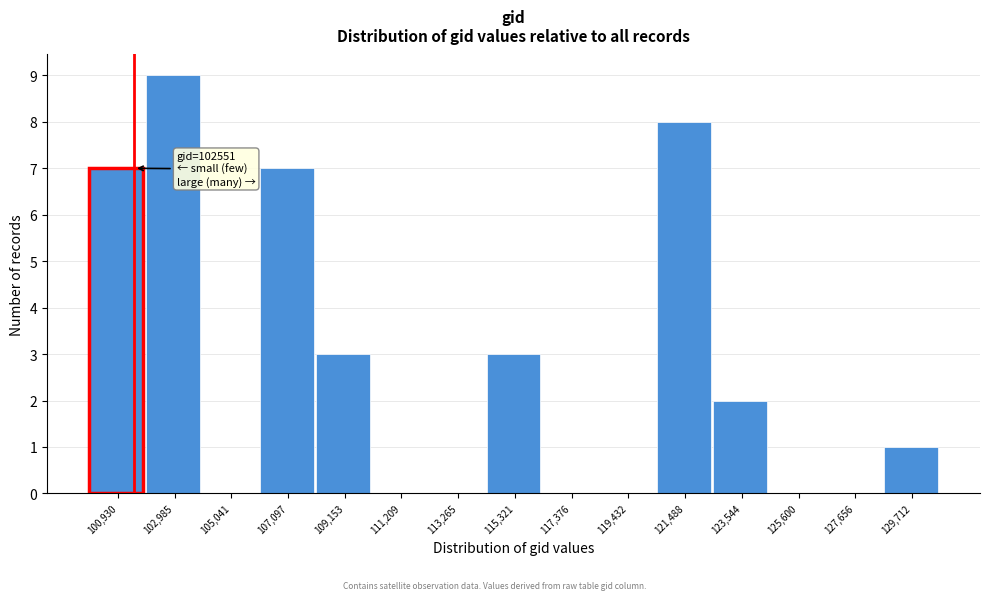

Reading left to right, list all the values displayed in this chart.

100,930=7	102,985=9	105,041=0	107,097=7	109,153=3	111,209=0	113,265=0	115,321=3	117,376=0	119,432=0	121,488=8	123,544=2	125,600=0	127,656=0	129,712=1